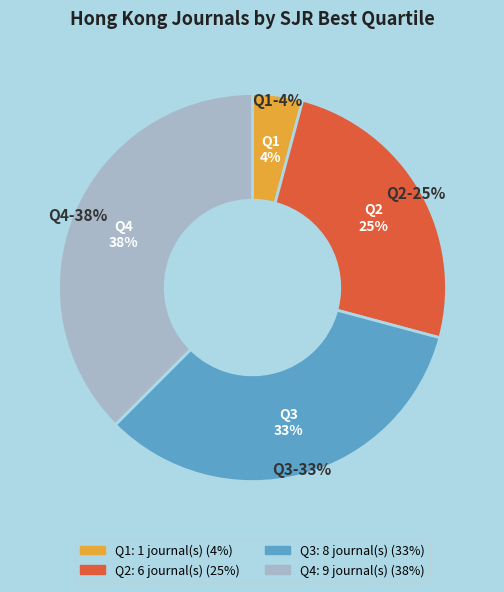

Which slice is the smallest?

Q1